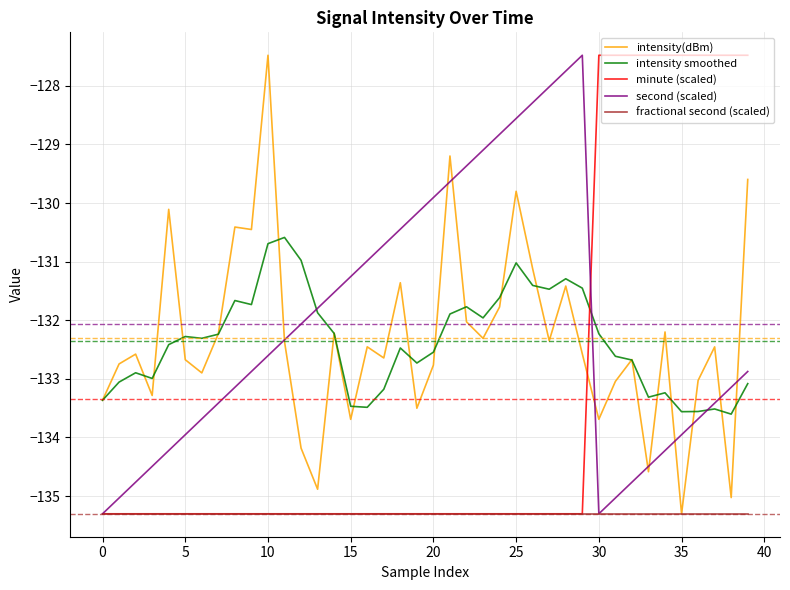

Which series ends up on top after the final intersection of intensity smoothed and minute (scaled)?

minute (scaled)